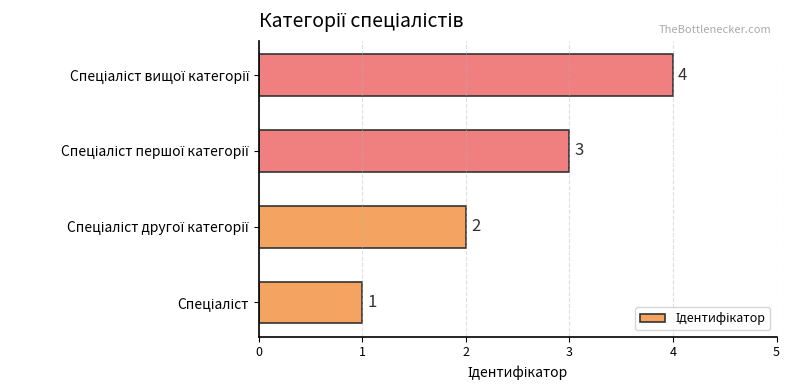

How many values are below 3?

2